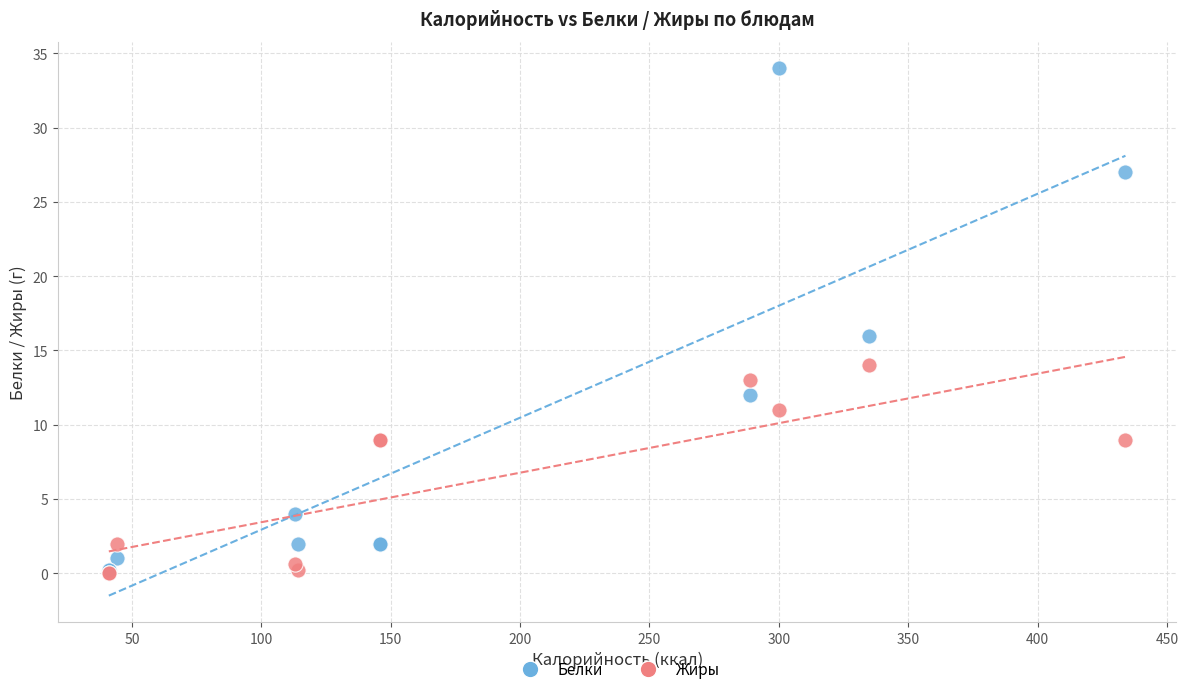

Across all series, what Y value is closest to 17?

16.0